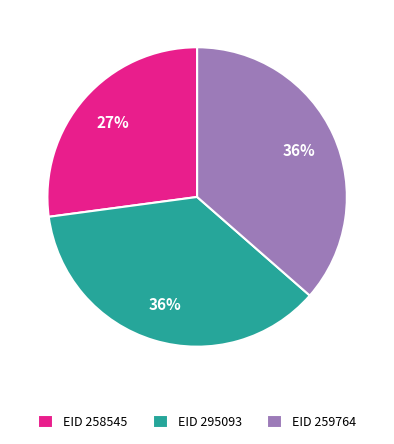

To the nearest percent, what is the difference between the largest and smallest slice percentages?

9%